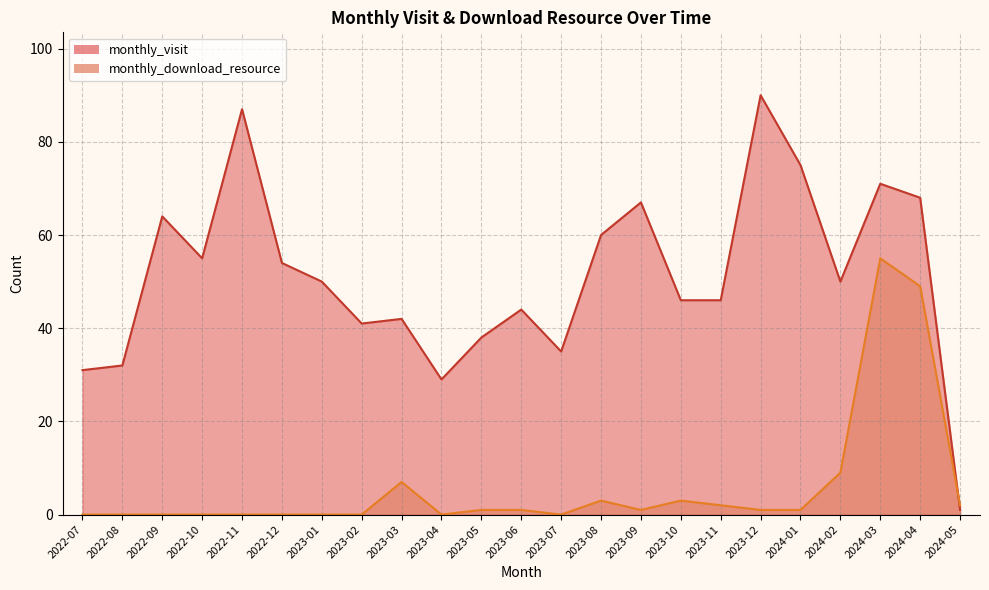

Count the number of data series in this chart.

2